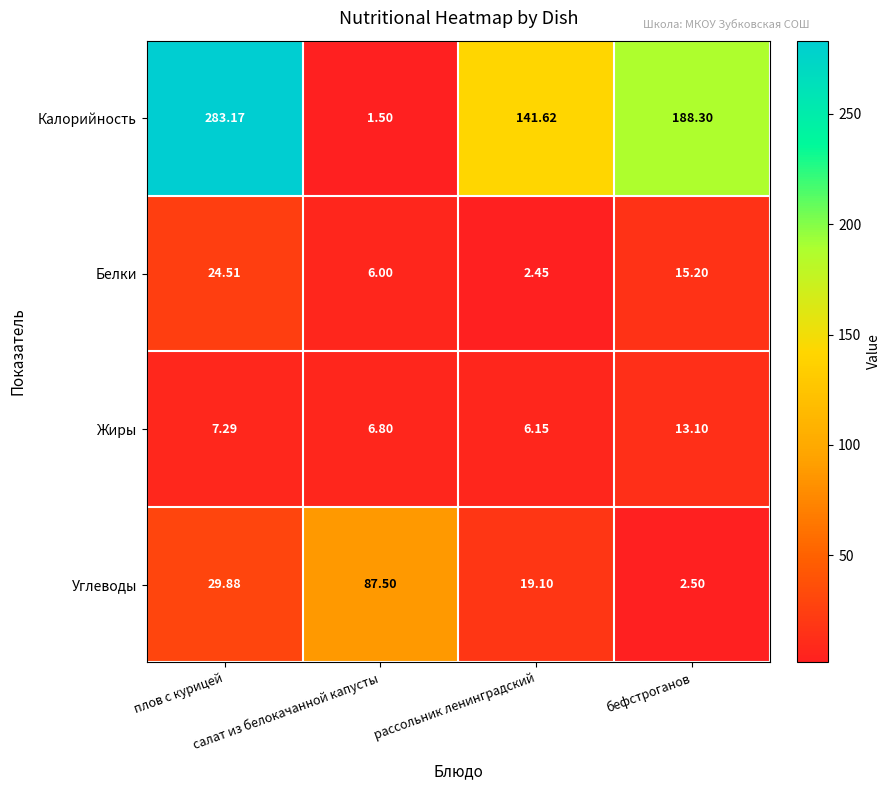

Which series has the largest range (max minus min)?

Калорийность